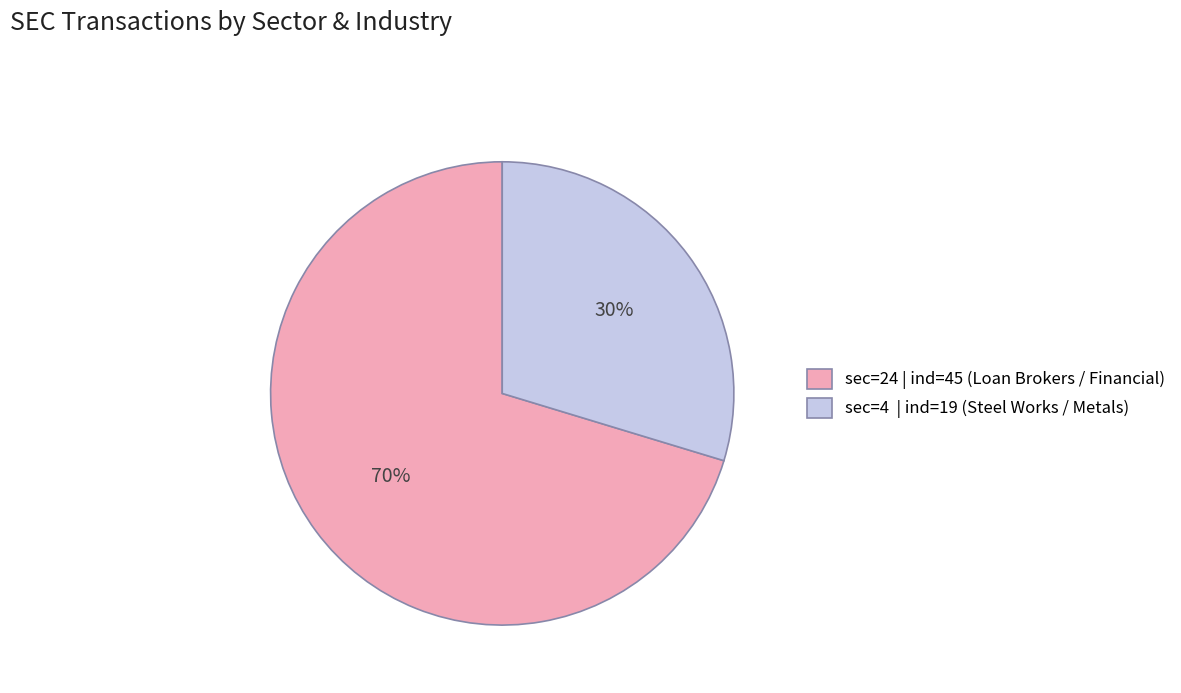

Approximately how many times larger is the value at sec=4 | ind=19 (Steel Works / Metals) compared to sec=24 | ind=45 (Loan Brokers / Financial)?

0.4